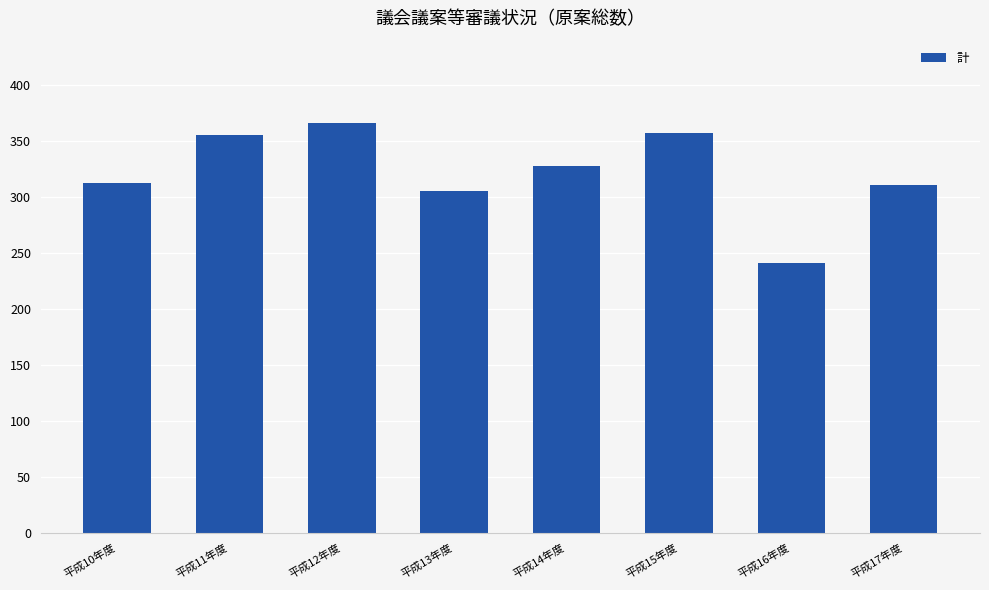

How many data points are less than 327?

4